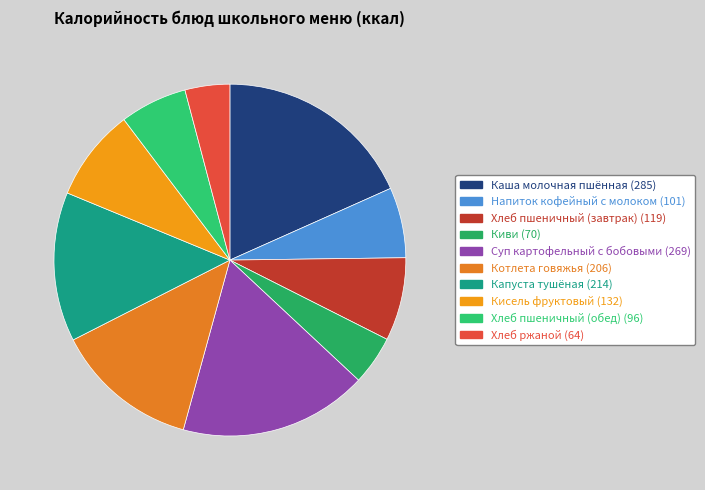

Count the number of slices in the pie.

10